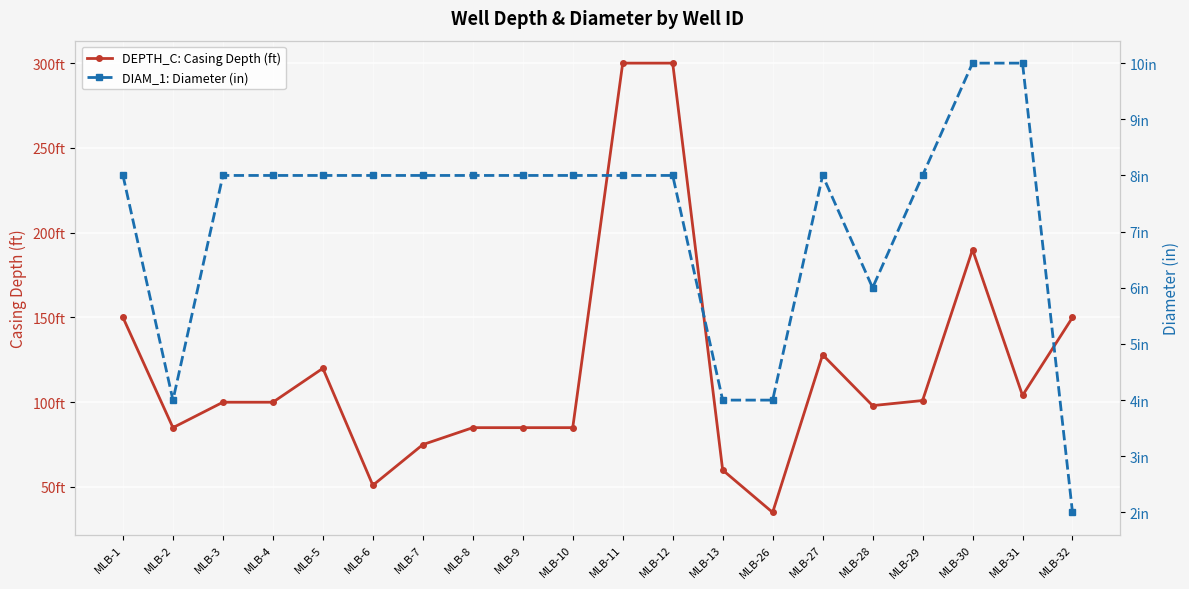

What is the difference between the highest and lowest values at MLB-9?

77